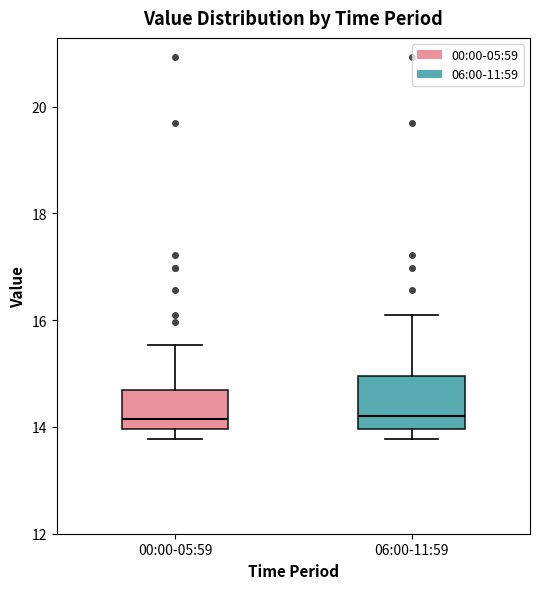

Reading left to right, read every box against the y-axis: the position of its median line, the range the box covers, and the ends of its whiskers. The values are not printed on the chart, so give them approximately, as read against the axis.

00:00-05:59: median 14.2, box 14.0 to 14.6, whiskers 13.8 to 15.6
06:00-11:59: median 14.2, box 14.0 to 15.0, whiskers 13.8 to 16.2